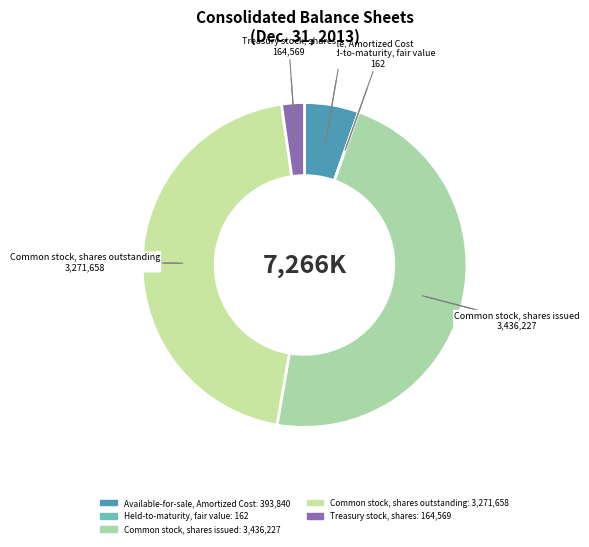

What is the largest slice in the pie chart?

Common stock, shares issued